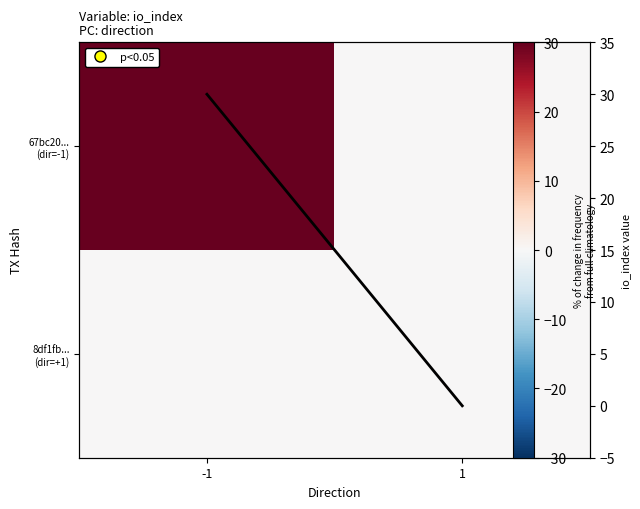

The value of 67bc20... (dir=-1) at 1 is 0. True or false?

True